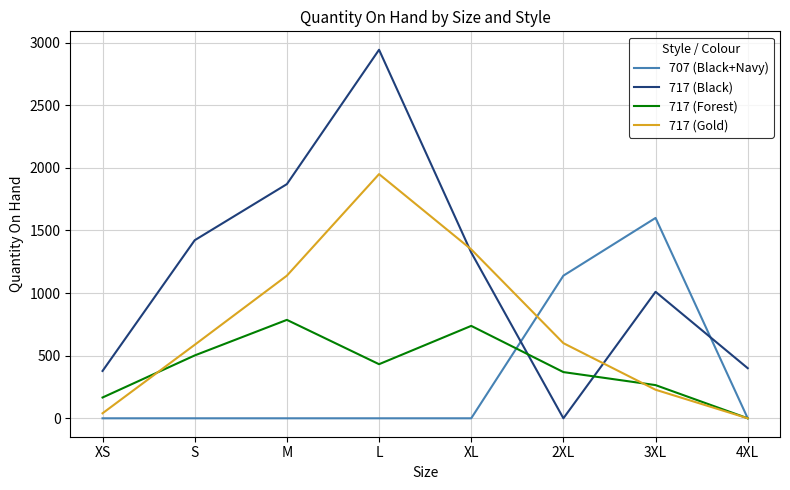

True or false: 717 (Gold) and 717 (Forest) cross at least once.

True